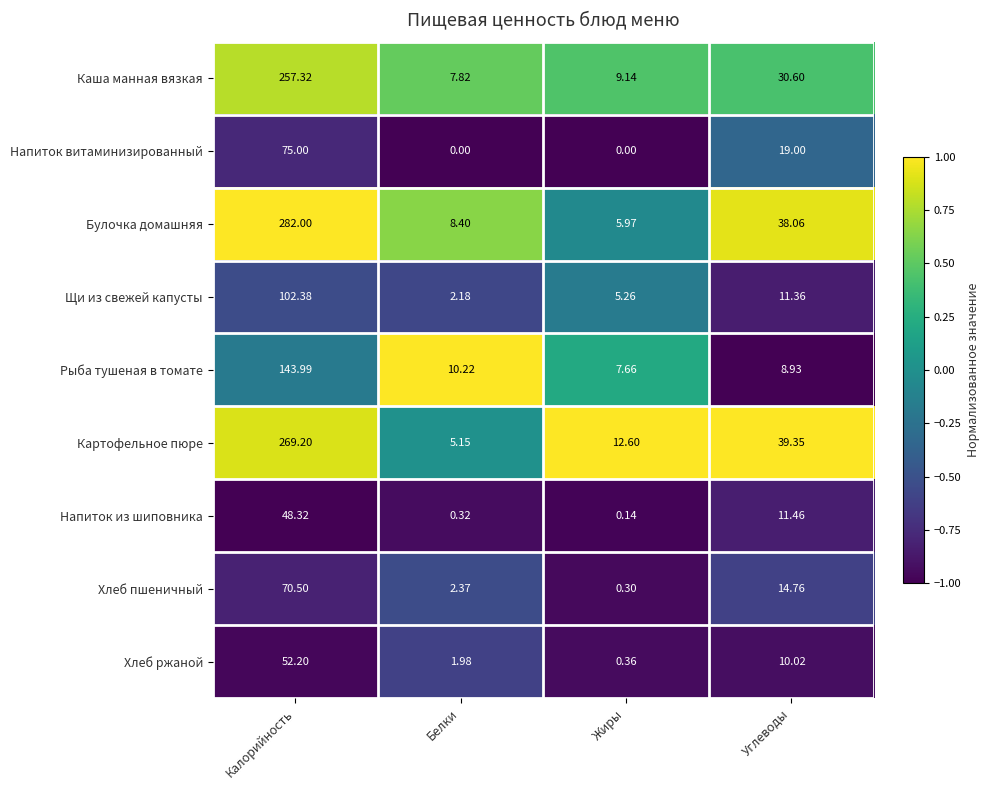

Which series has the widest spread of values?

Булочка домашняя